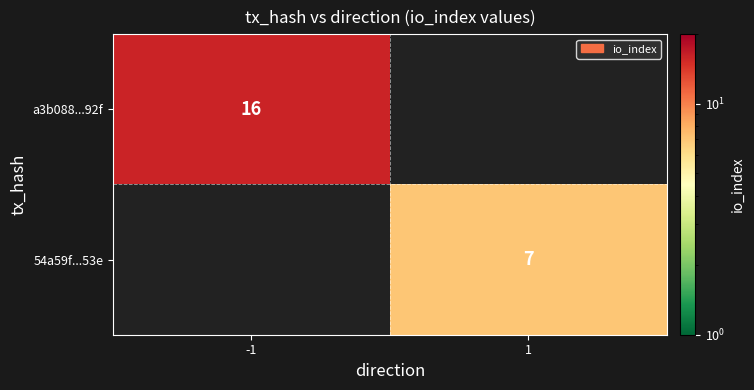

True or false: 54a59f...53e has a value of 10 at 1.

False